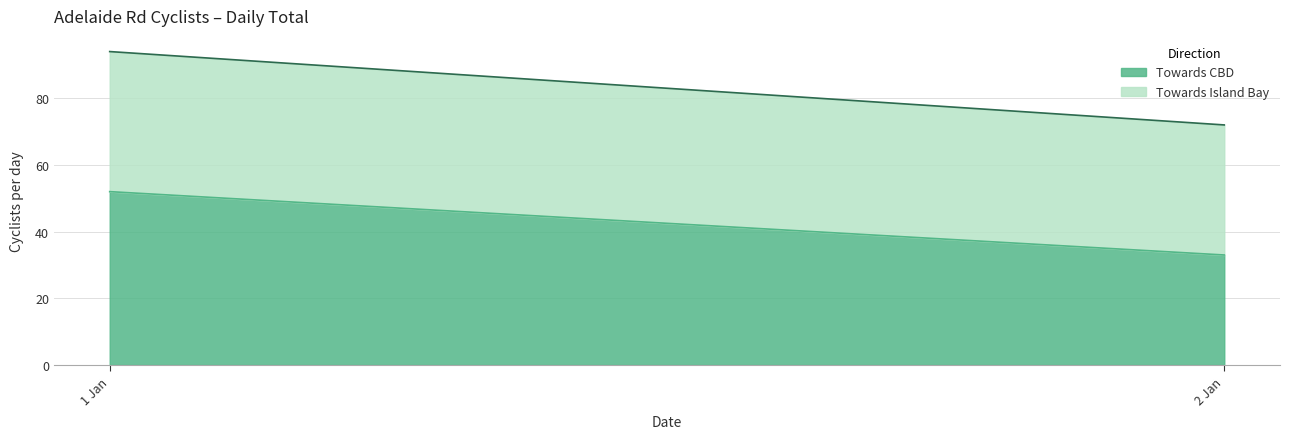

How many lines are shown in the chart?

2